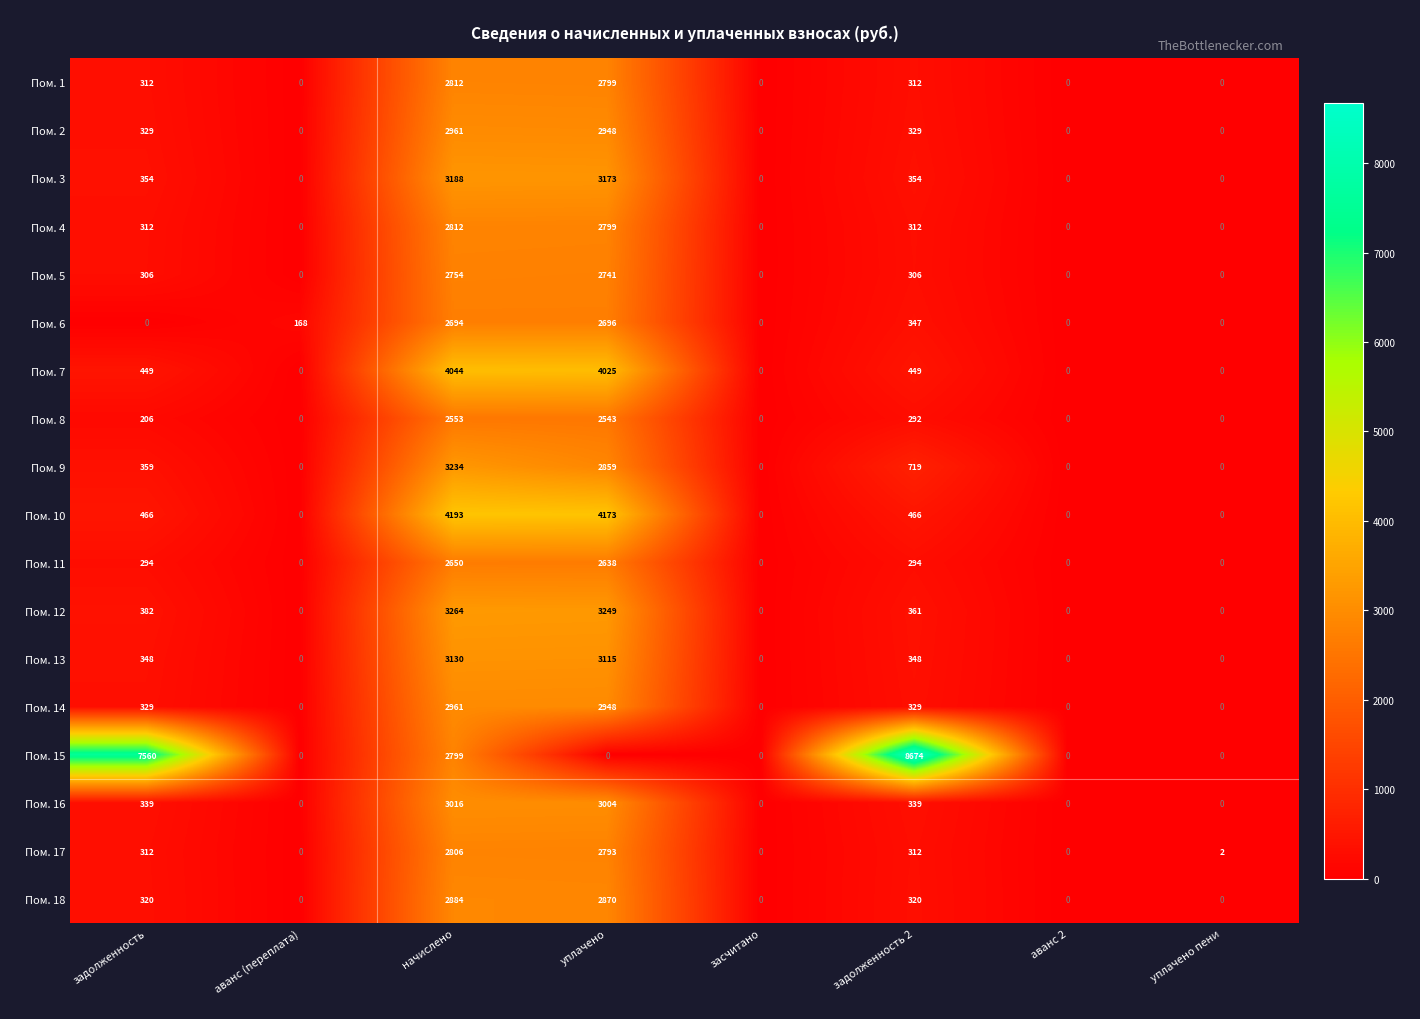

What is the approximate value of Пом. 16 at начислено, to the nearest 50?

3000